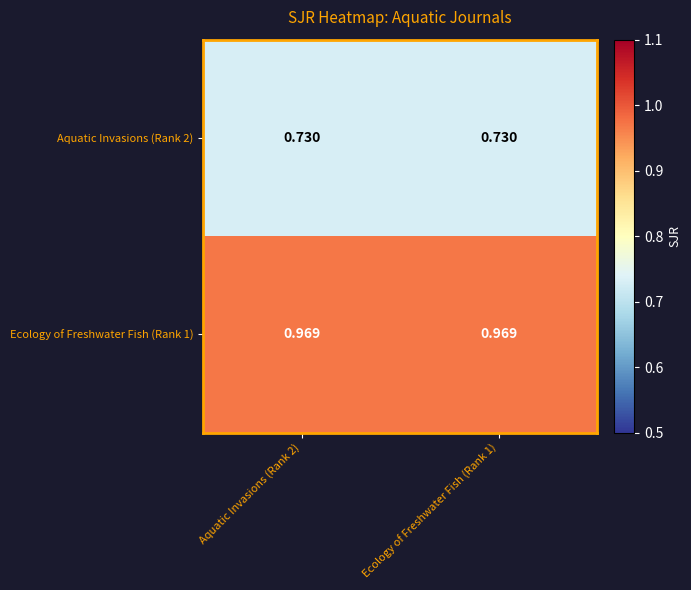

Is the value of Aquatic Invasions (Rank 2) at Ecology of Freshwater Fish (Rank 1) greater than the value of Ecology of Freshwater Fish (Rank 1) at Ecology of Freshwater Fish (Rank 1)?

No